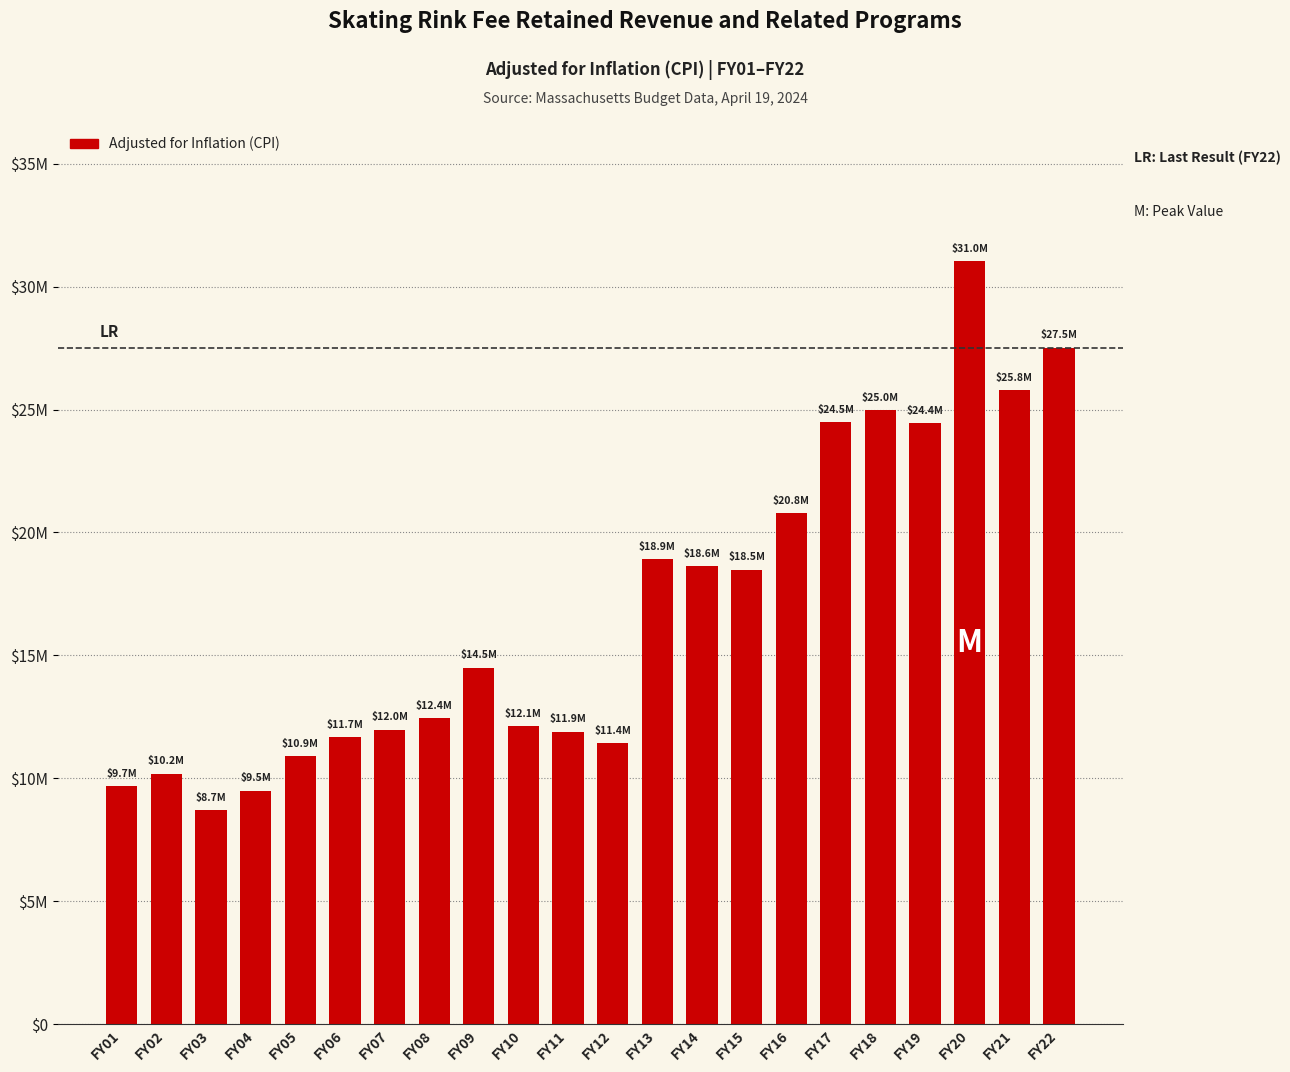

The chart shows a value of 11671749 at FY06. True or false?

True